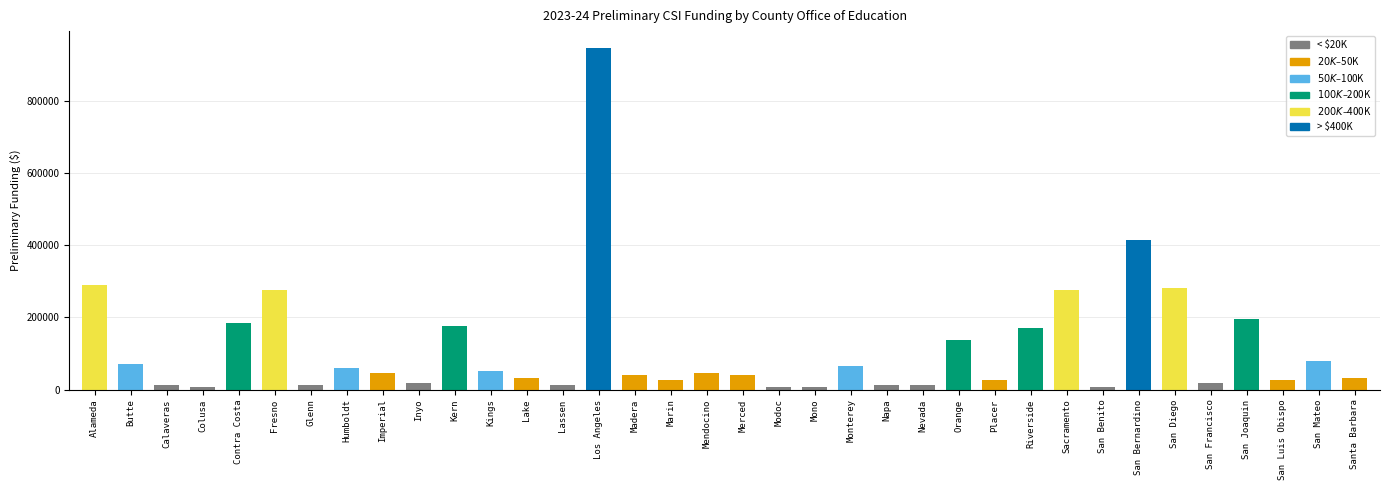

What is the ratio of the value at Placer to the value at Fresno?

0.1